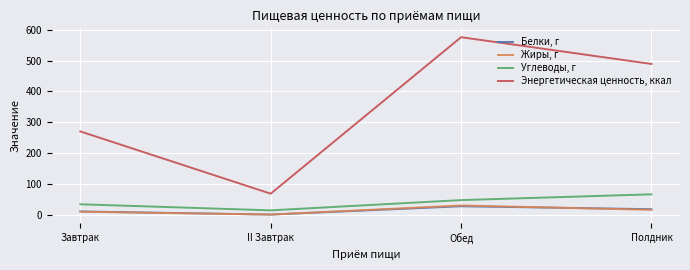

What position from the right is Завтрак?

4